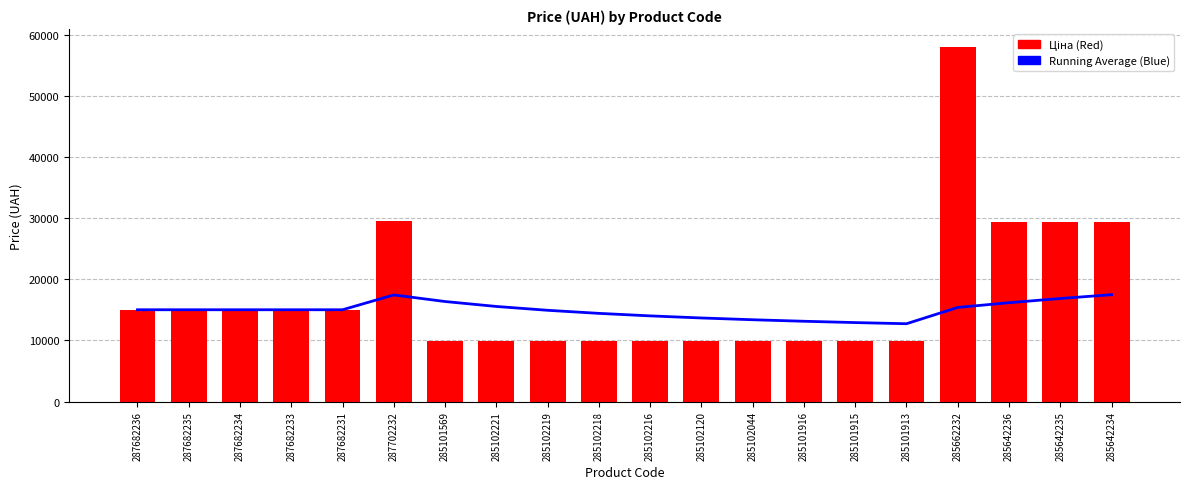

The value of Running Average at 285102216 is 5481.3. True or false?

False